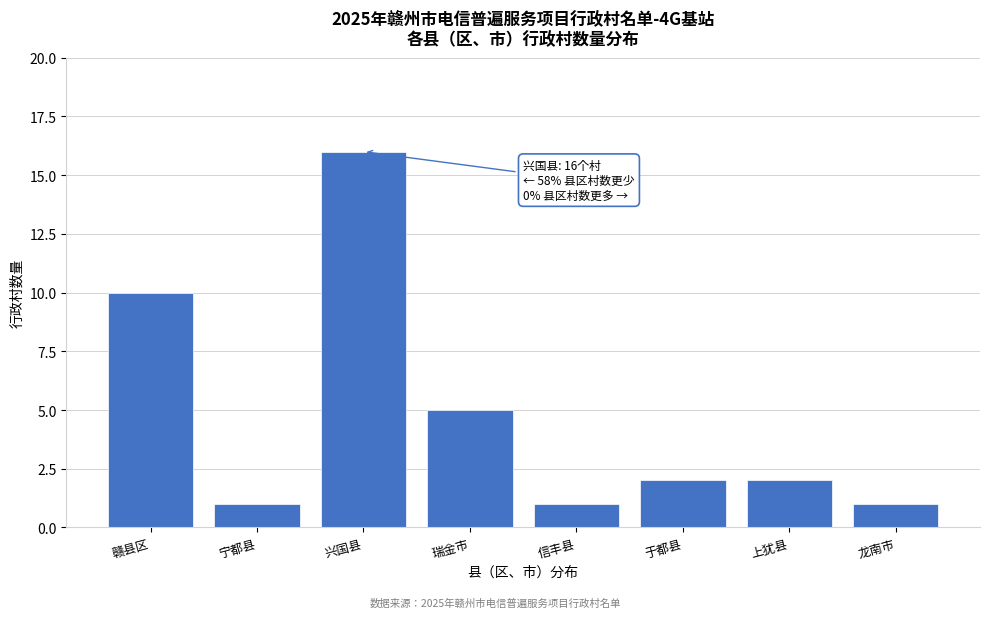

Reading left to right, transcribe all the data shown in this chart.

赣县区=10	宁都县=1	兴国县=16	瑞金市=5	信丰县=1	于都县=2	上犹县=2	龙南市=1